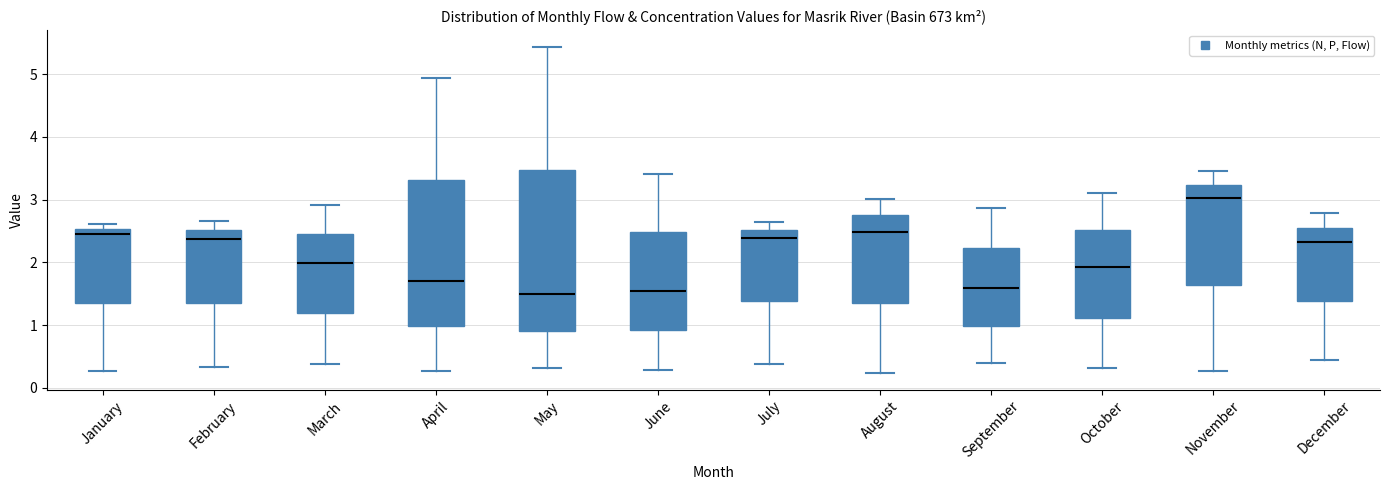

Which box is the tallest, from its lower edge to its upper edge?

May